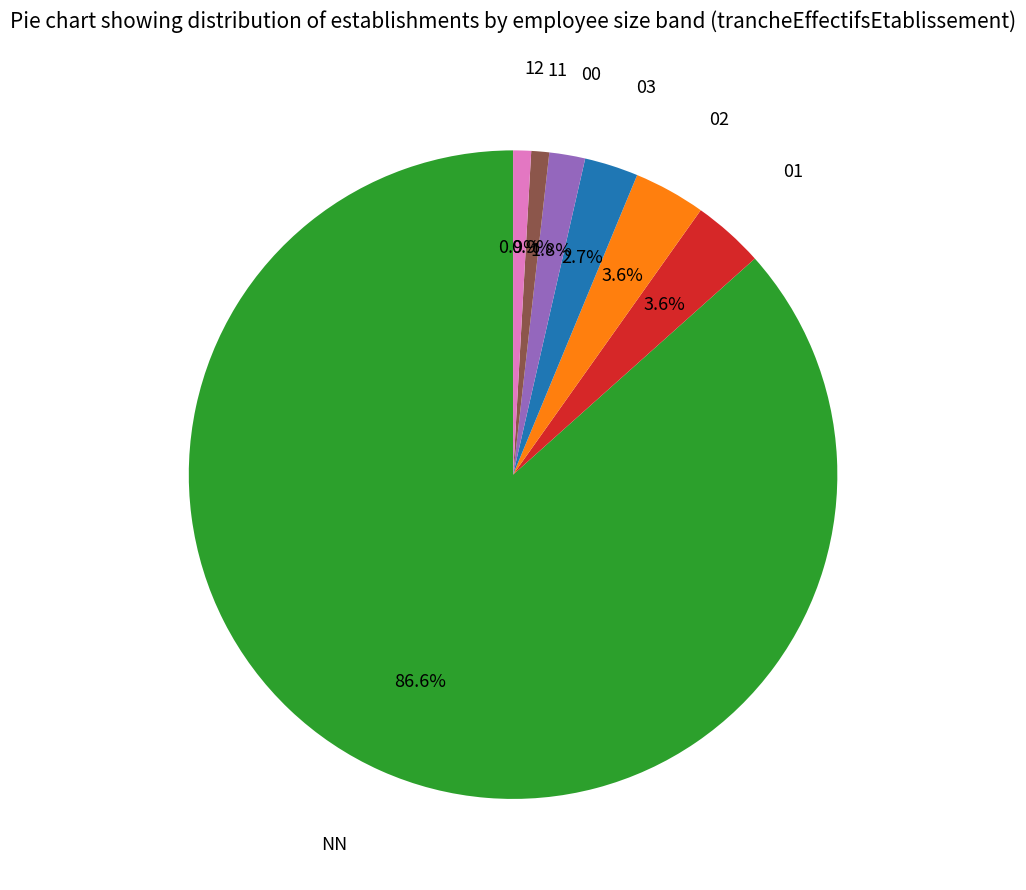

Do 01 and 02 together represent more than half of the pie?

No